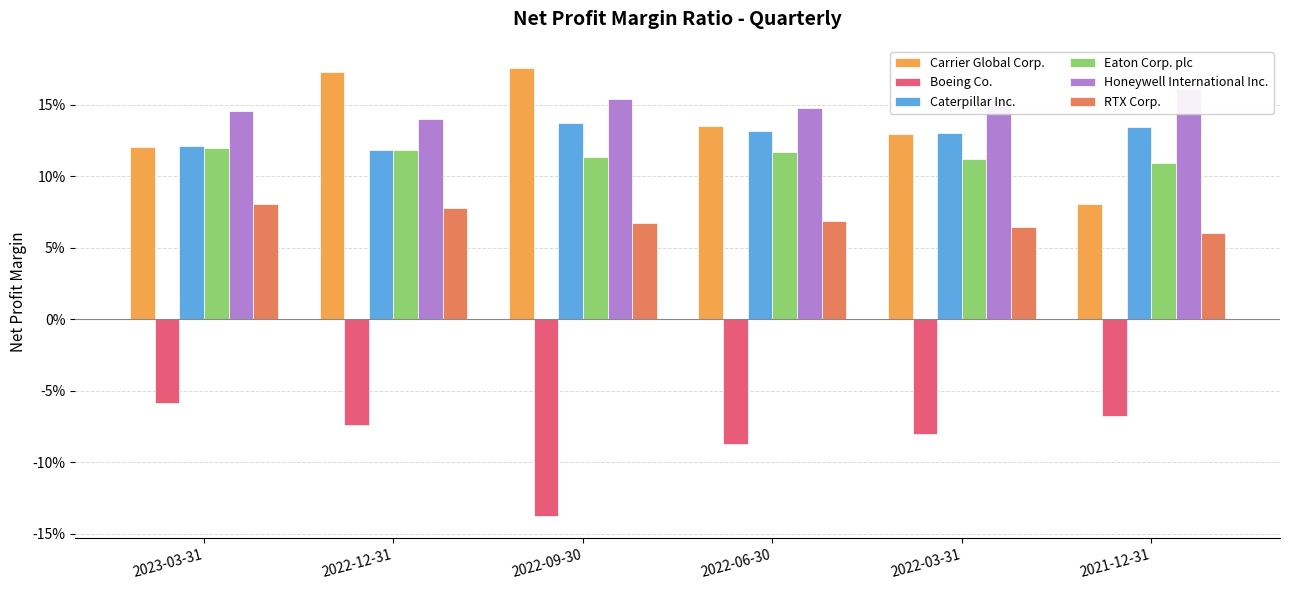

Rank the series at 2022-09-30 from highest to lowest value.

Carrier Global Corp., Honeywell International Inc., Caterpillar Inc., Eaton Corp. plc, RTX Corp., Boeing Co.